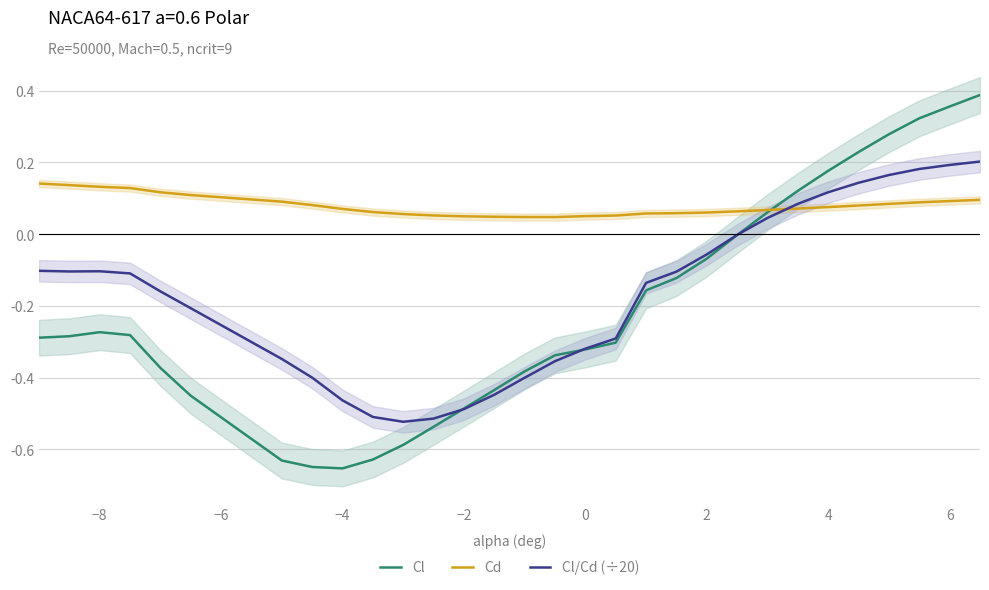

What is the difference between the second highest and second lowest values in the Cd series?

0.1